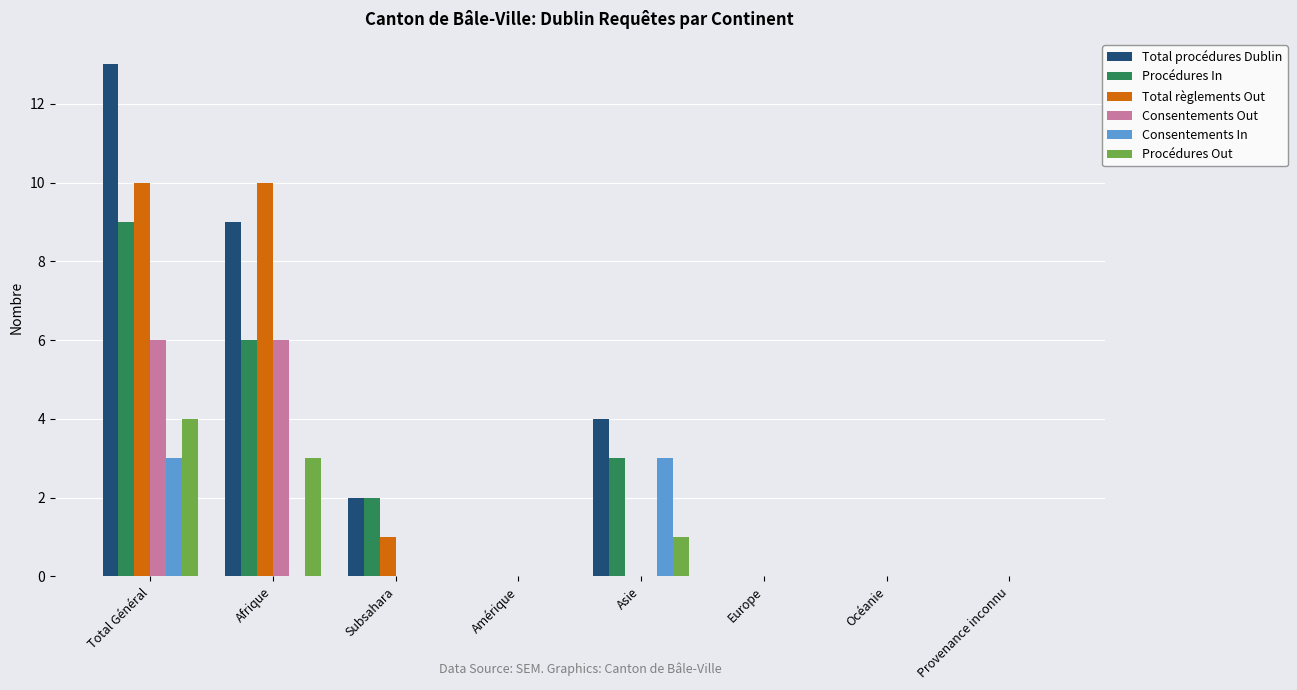

What is the maximum value for Procédures In?

9